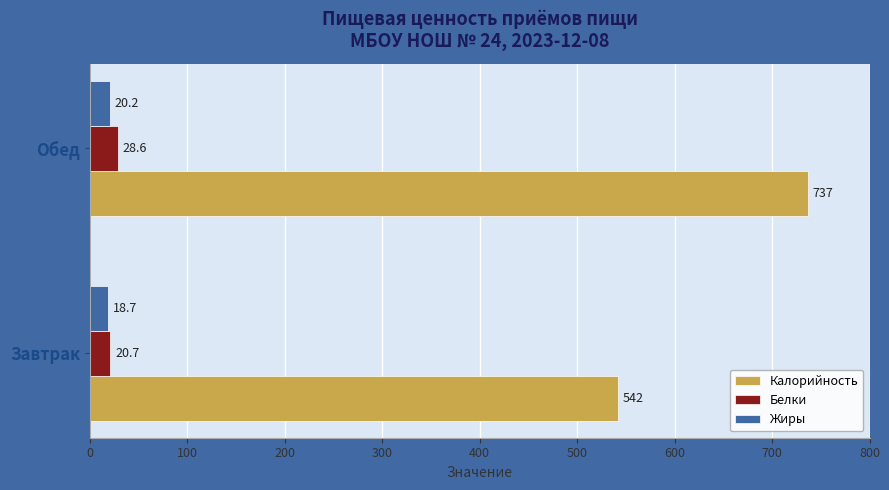

Is it true that Белки equals 28.6 at Обед?

True